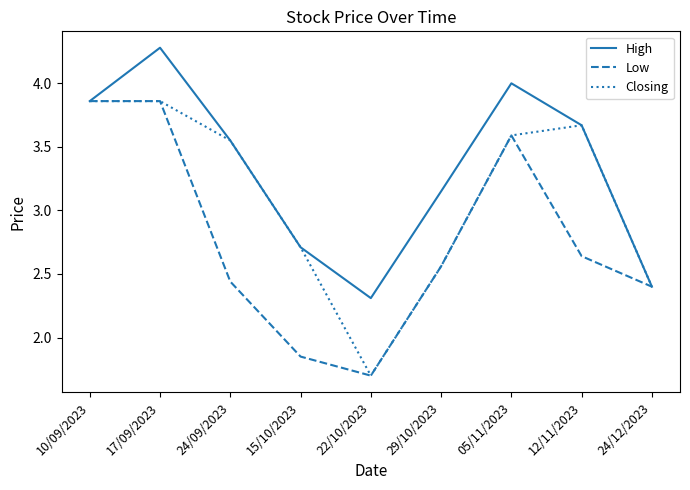

Where does the High series first go above 3?

10/09/2023